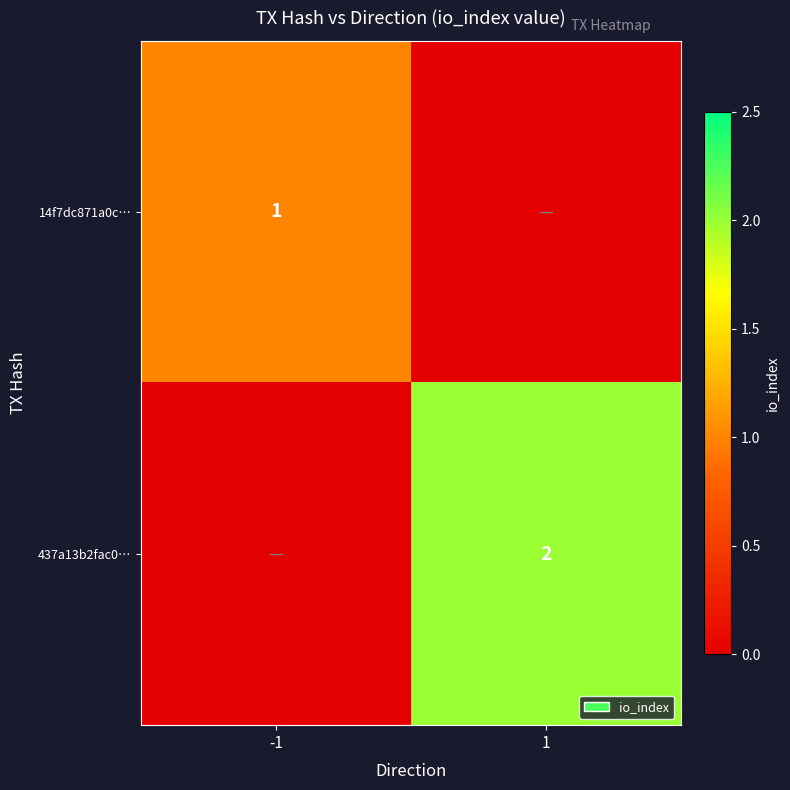

The 14f7dc871a0c… series shows 1 at -1. True or false?

True